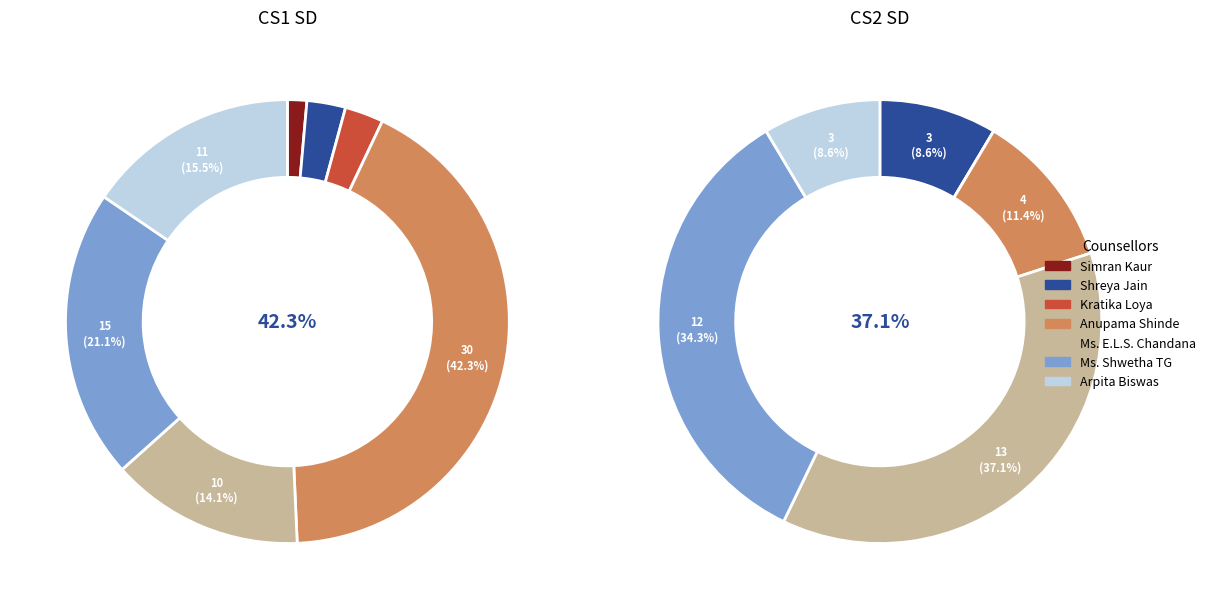

Which has a higher value, Ms. E.L.S. Chandana or Anupama Shinde?

Anupama Shinde